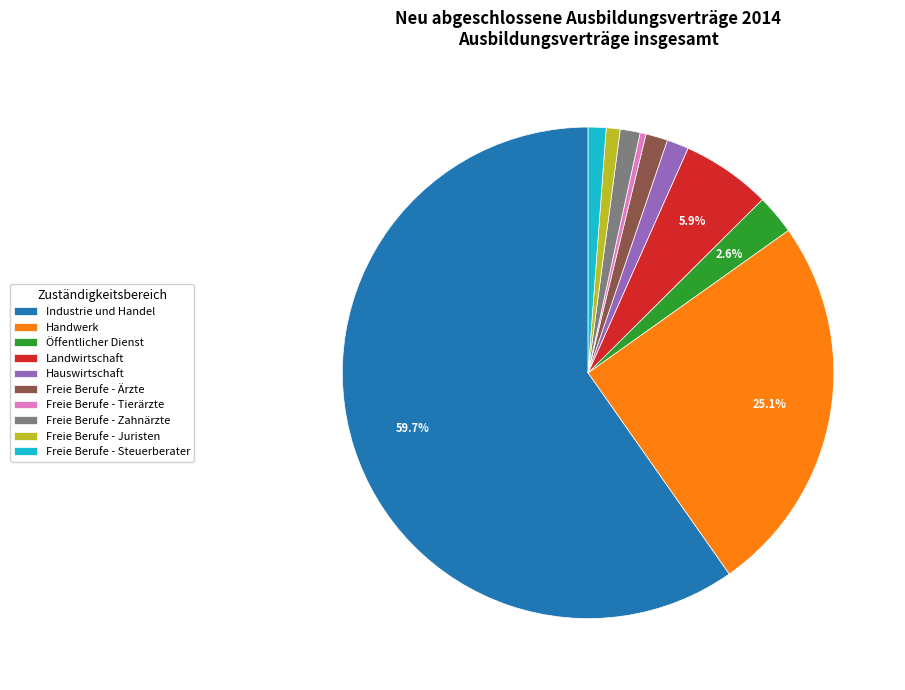

Between Freie Berufe - Ärzte and Öffentlicher Dienst, which is larger?

Öffentlicher Dienst